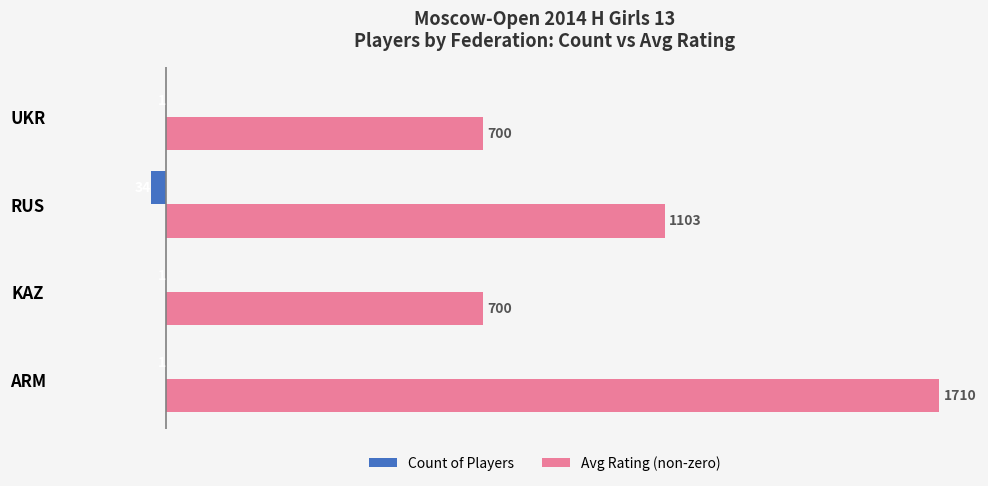

True or false: Avg Rating (non-zero) has a value of 1707 at RUS.

False